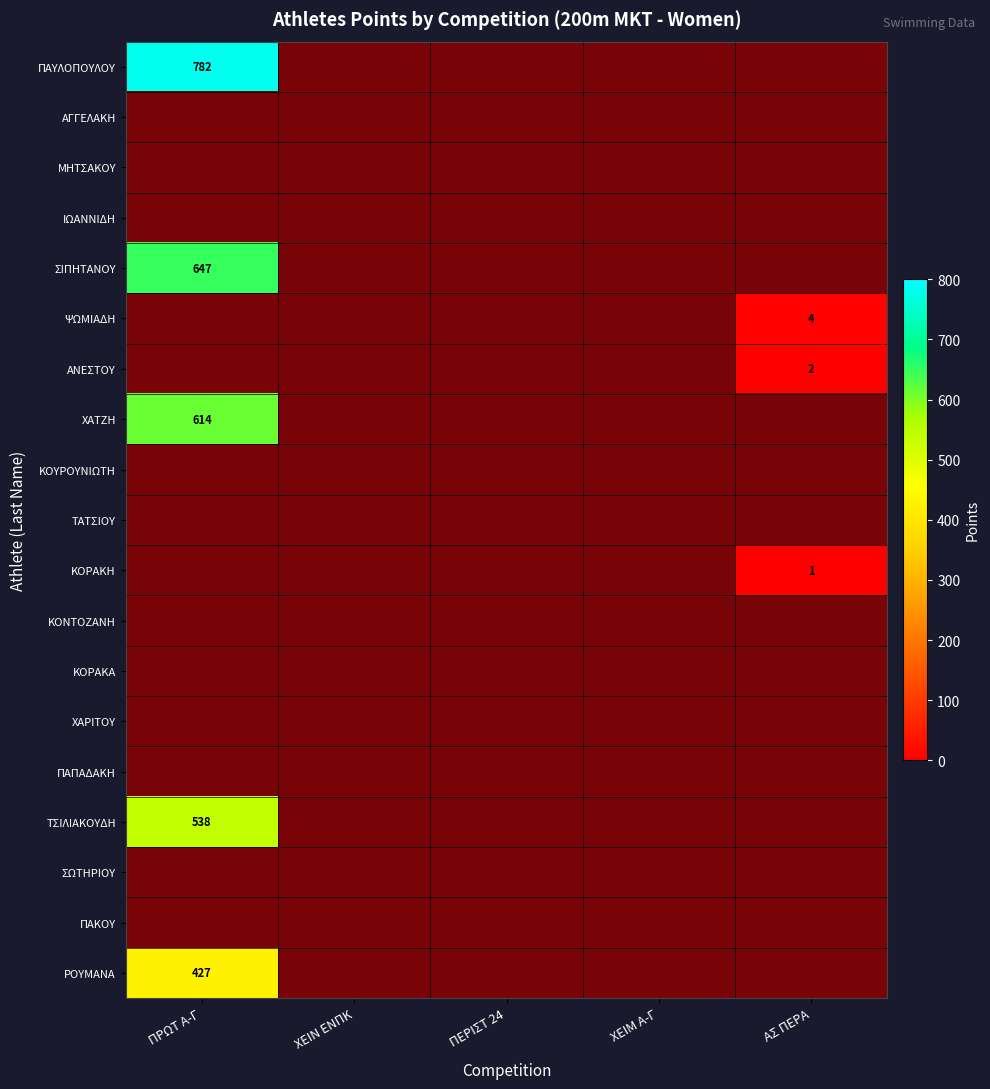

What is the maximum value for ΚΟΡΑΚΗ?

1.0